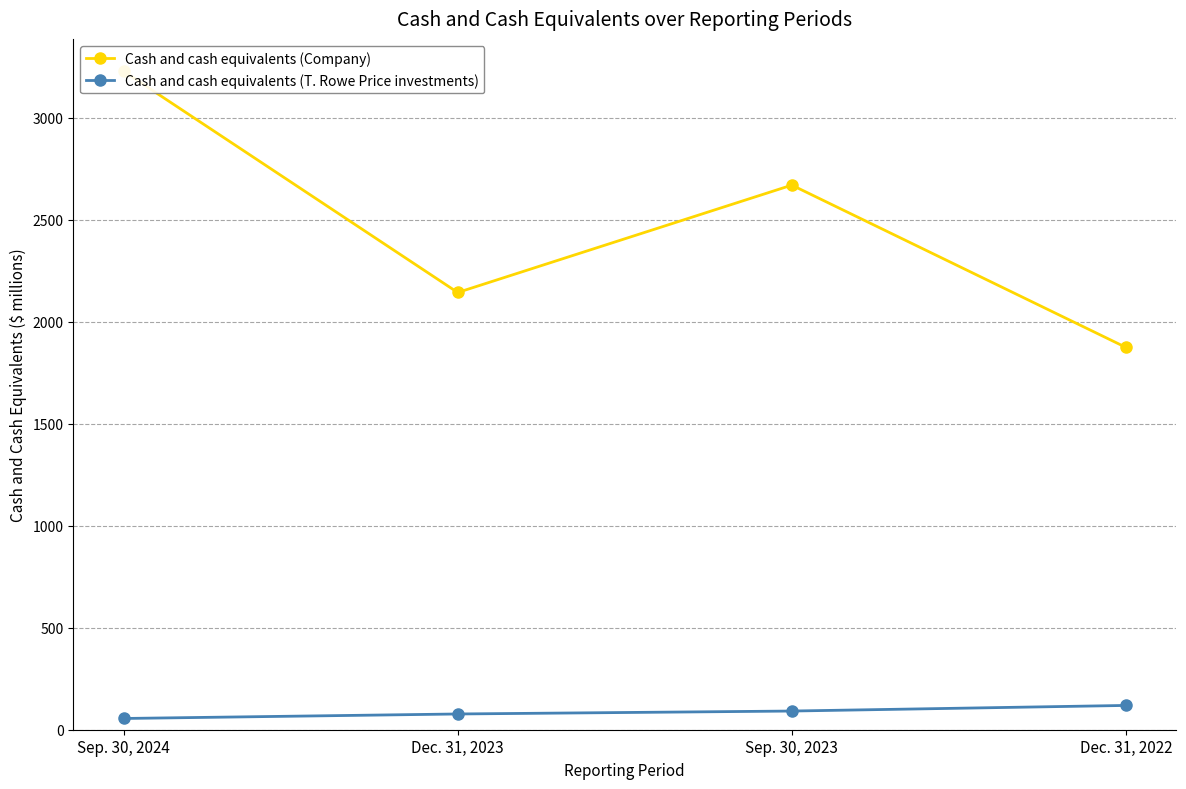

The Cash and cash equivalents (T. Rowe Price investments) series shows 154.9 at Dec. 31, 2022. True or false?

False